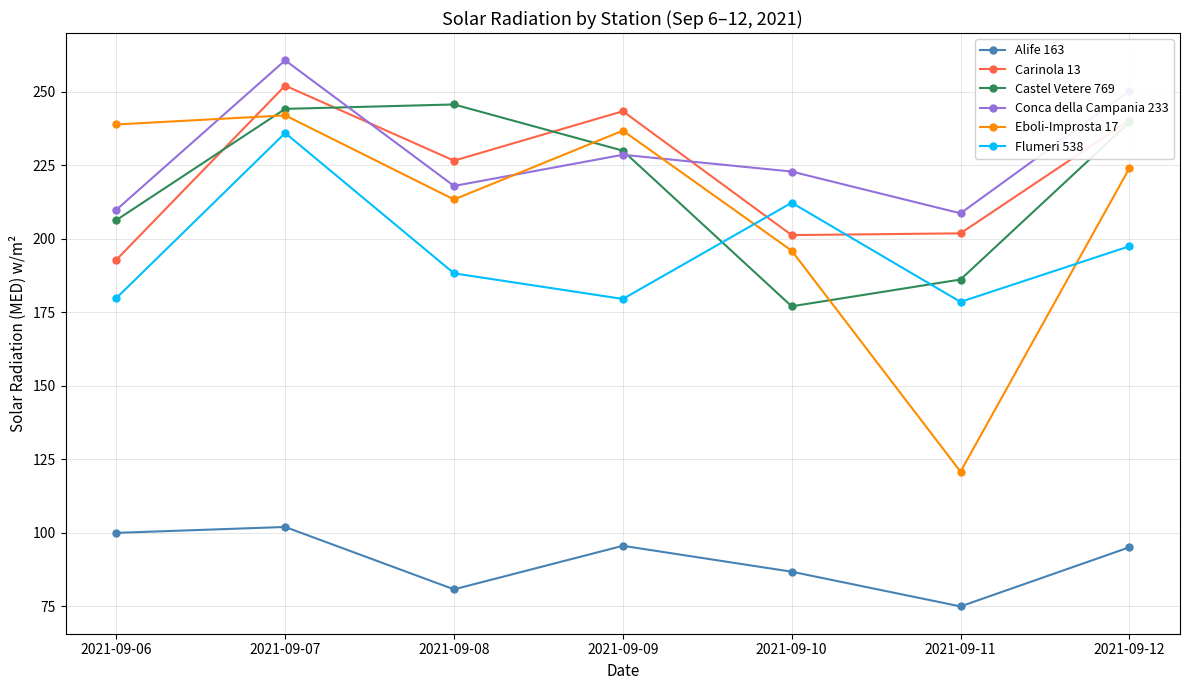

True or false: Castel Vetere 769 has more than 0 interior local peaks.

True